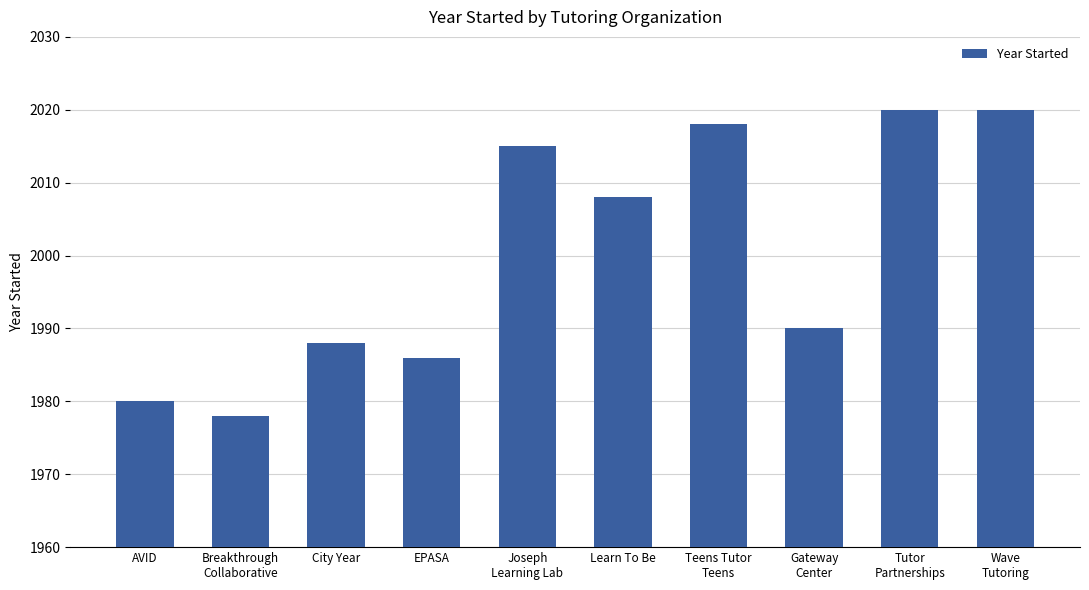

What is the maximum value shown in the chart?

2020